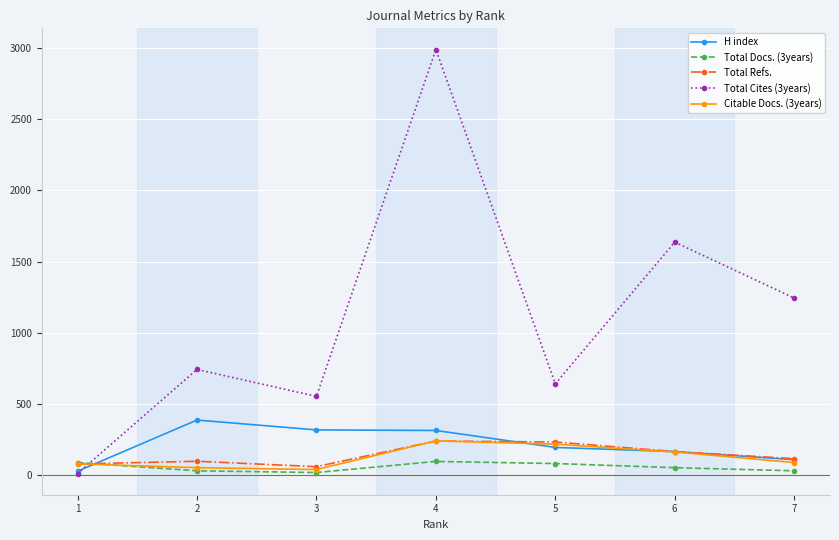

What is the value of the H index point at the 7th from the left?

110